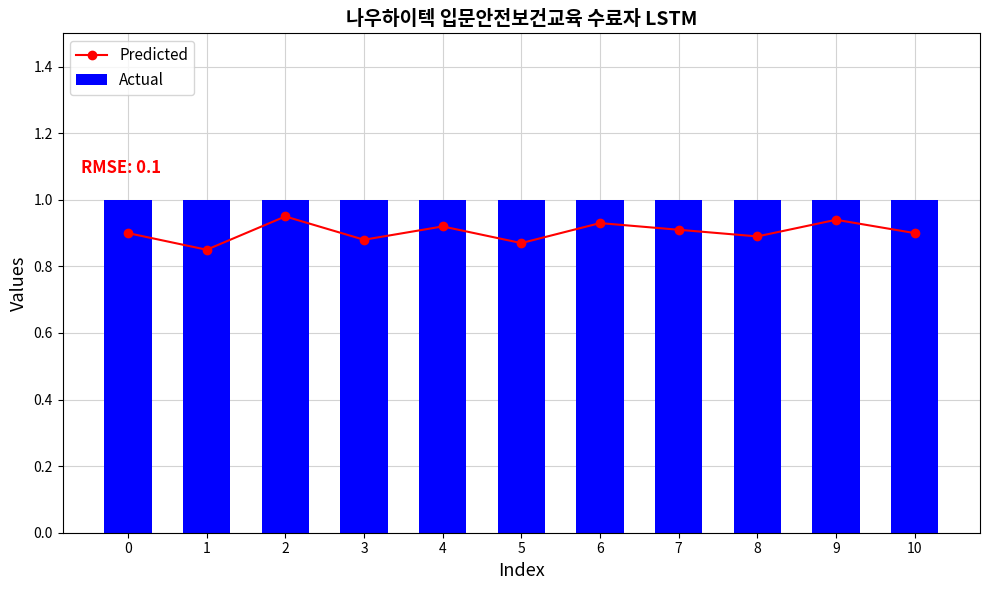

What is the total value across all series at 0?

1.9